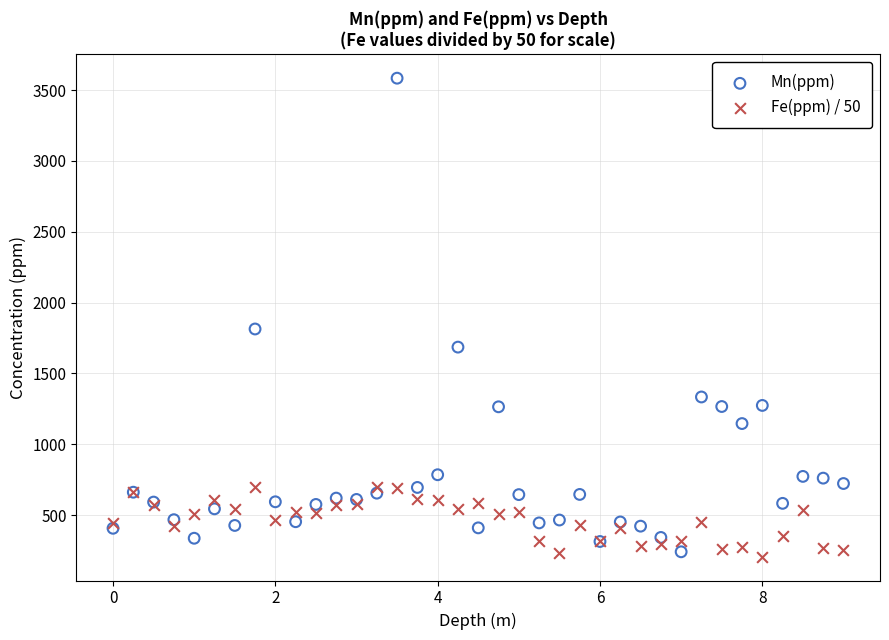

Which series reaches the maximum Y coordinate?

Mn(ppm)